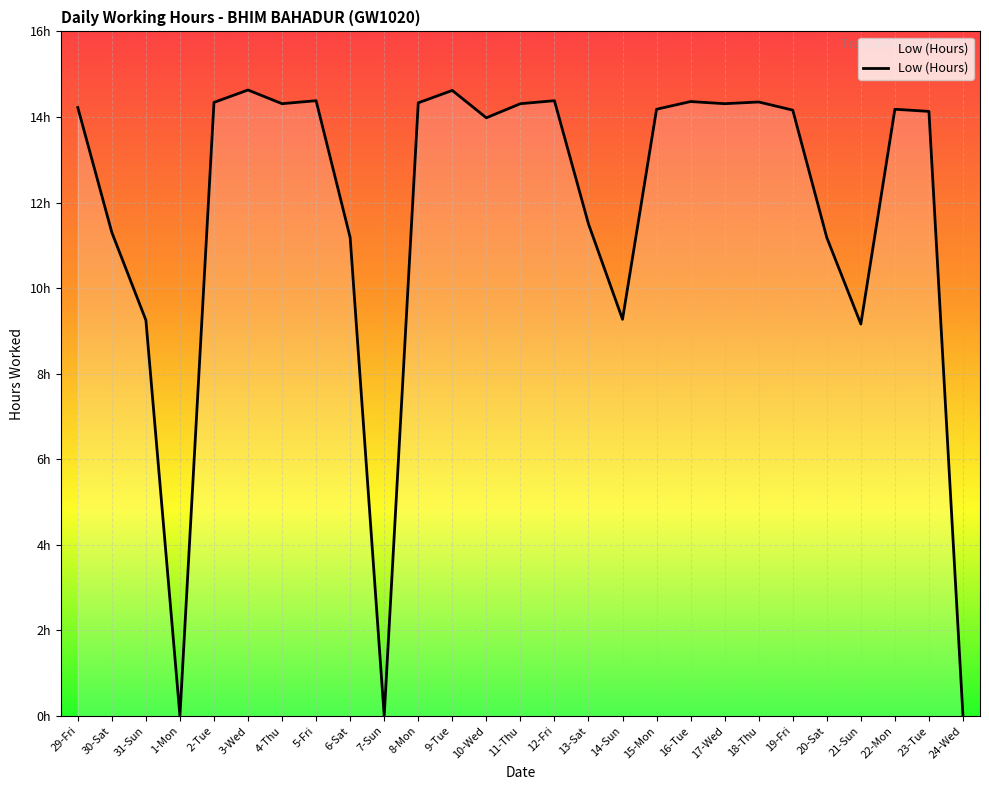

True or false: the data shows 14.3 at 4-Thu.

True